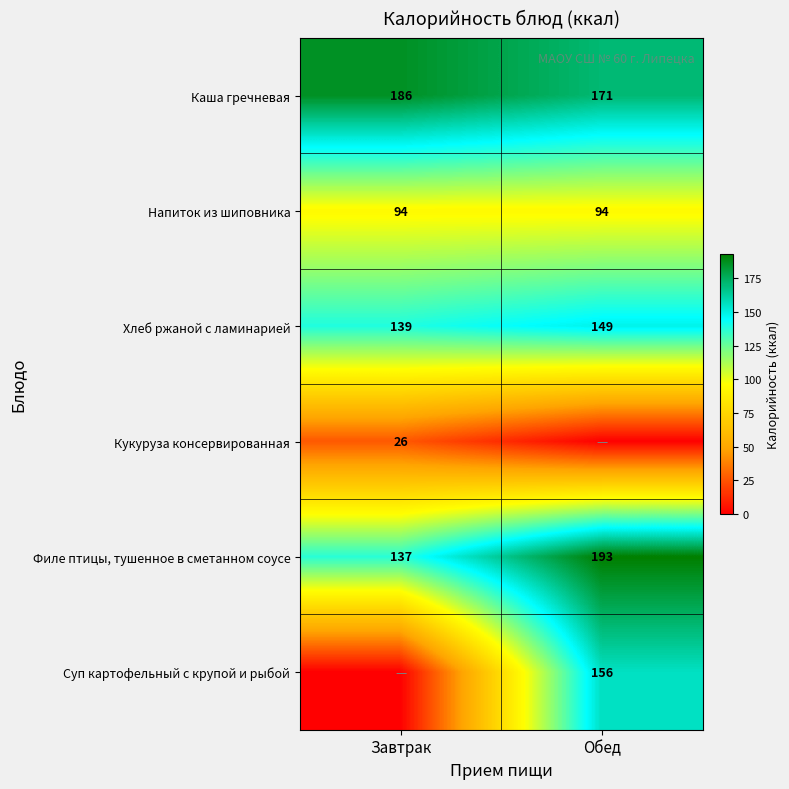

Is the value of Филе птицы, тушенное в сметанном соусе at Обед greater than the value of Напиток из шиповника at Обед?

Yes